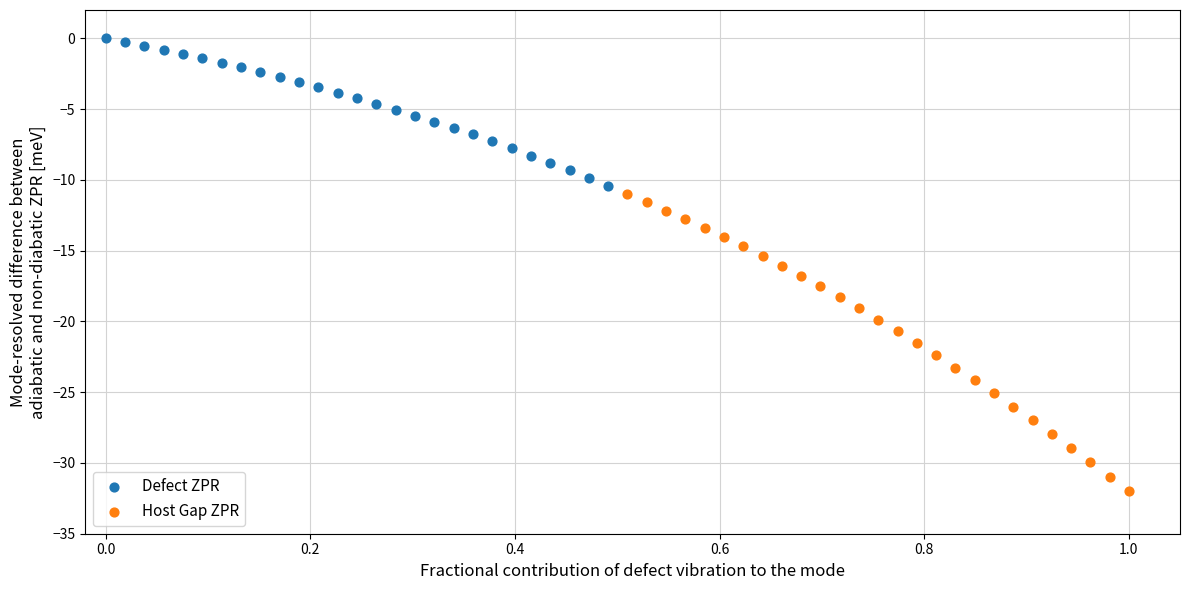

Which series contains the lowest Y value?

Host Gap ZPR